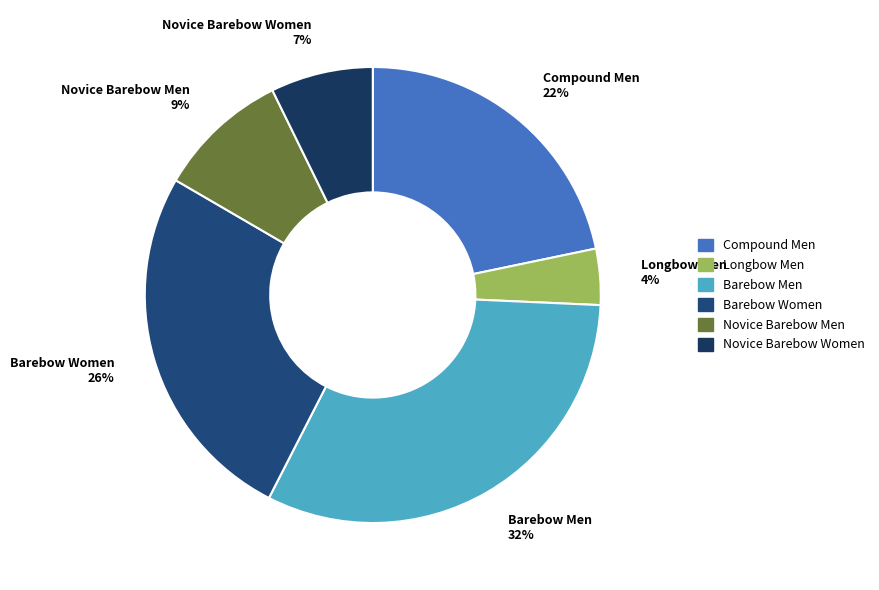

Which has a higher value, Barebow Women or Barebow Men?

Barebow Men